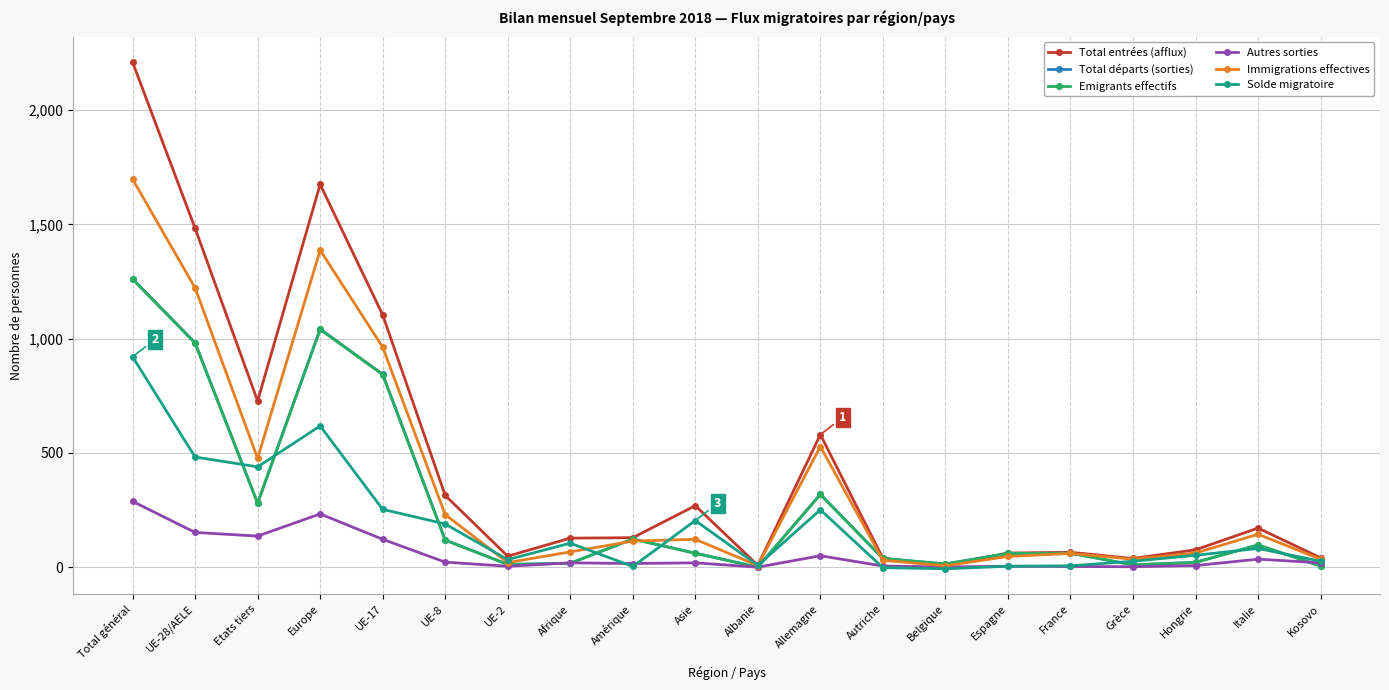

At how many categories does at least one series exceed 640?

5